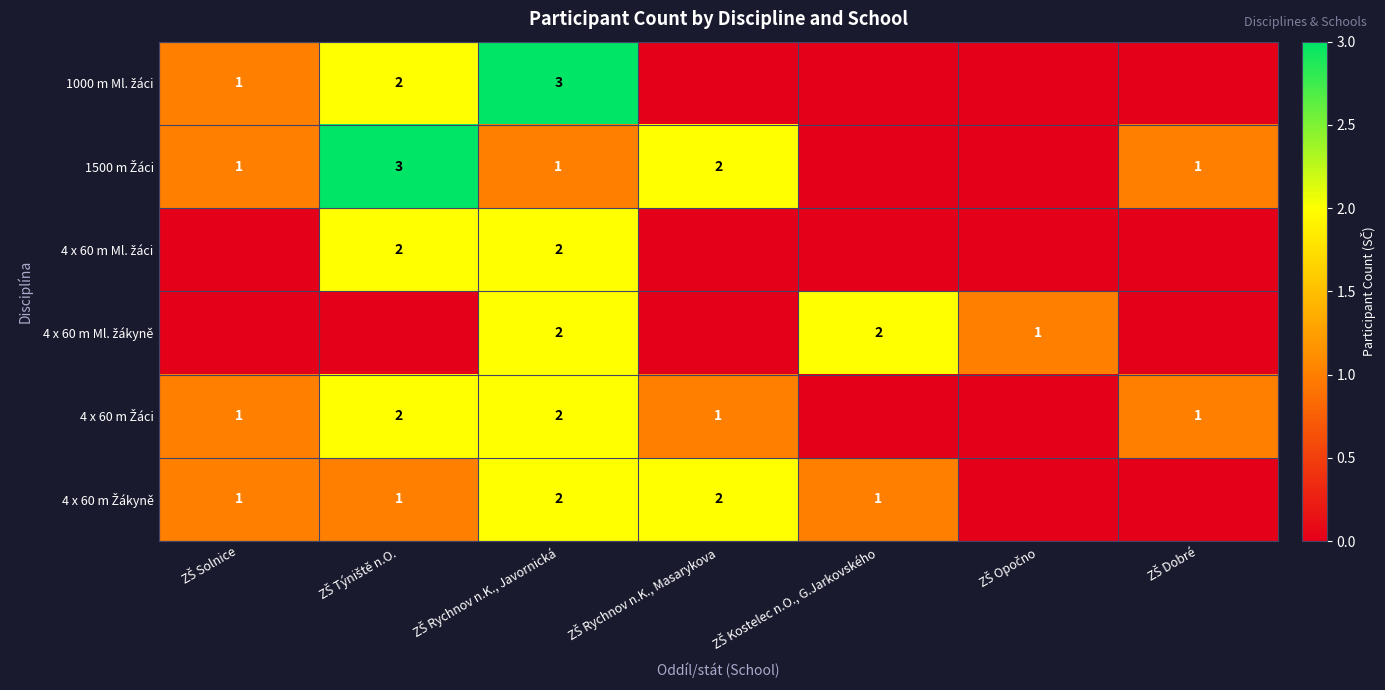

How many data points in 1000 m Ml. žáci are above 0?

3